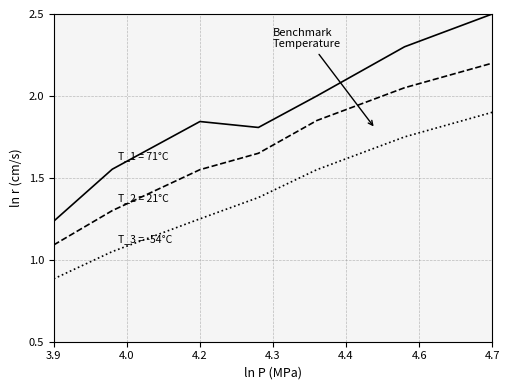

What is the smallest value displayed?

0.9